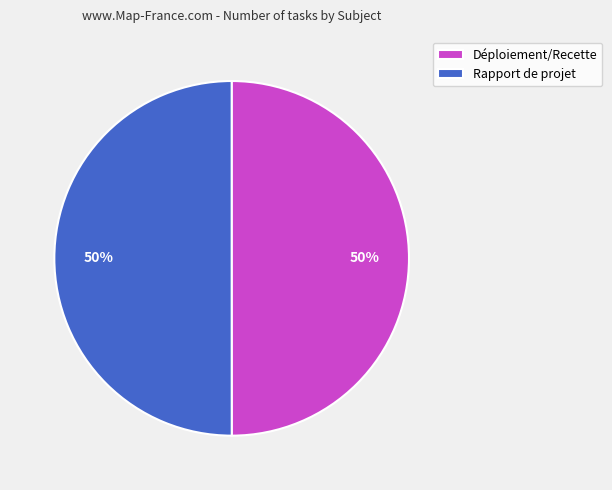

What is the ratio of the value at Déploiement/Recette to the value at Rapport de projet?

1.0